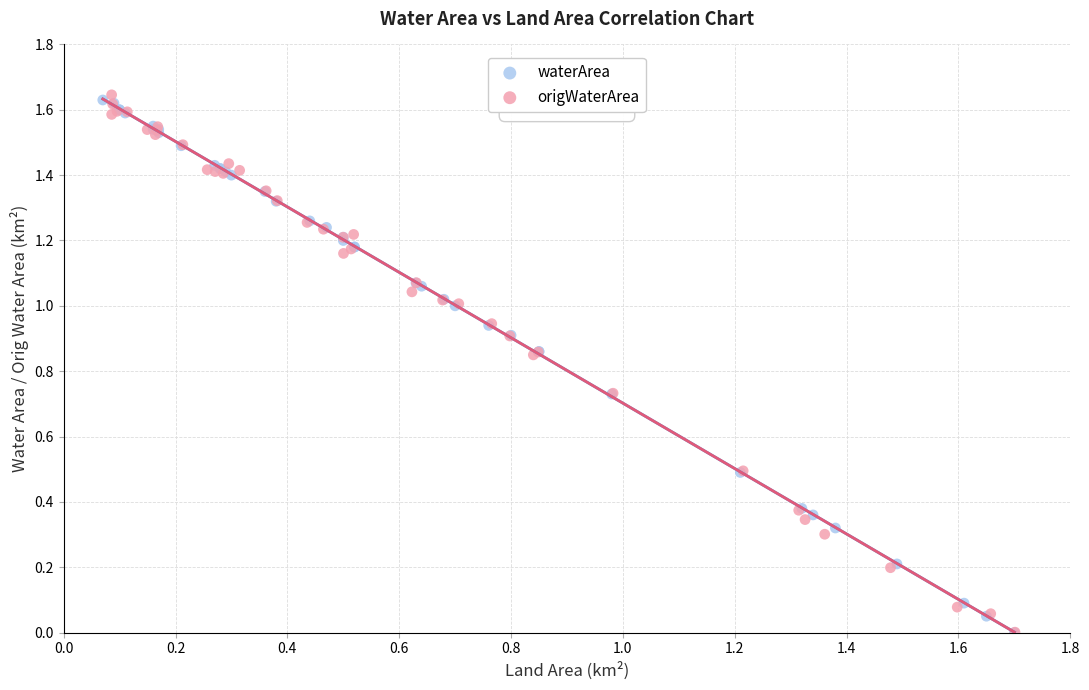

What are all the series names shown in the legend?

waterArea, origWaterArea